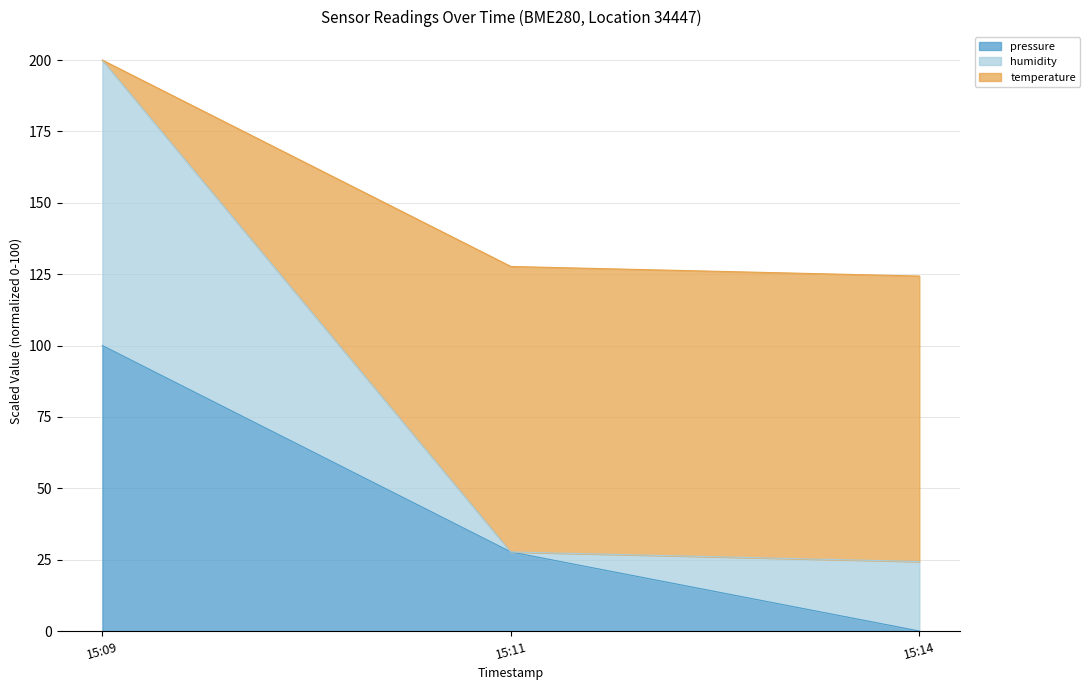

Which category has the highest value in the pressure series?

15:09